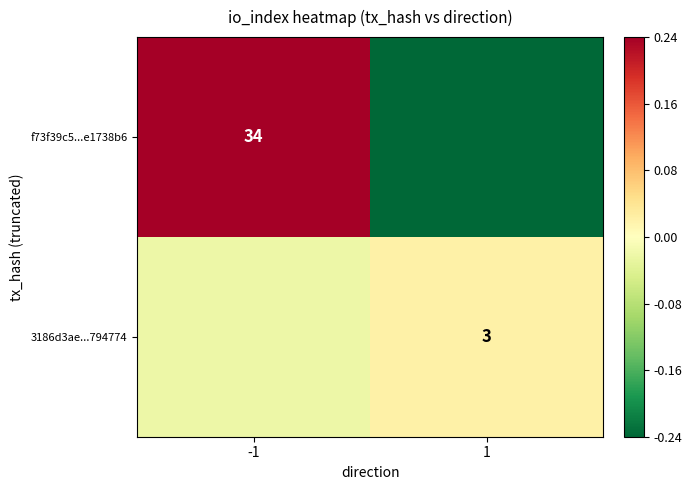

Is it true that f73f39c5...e1738b6 equals 34 at -1?

True